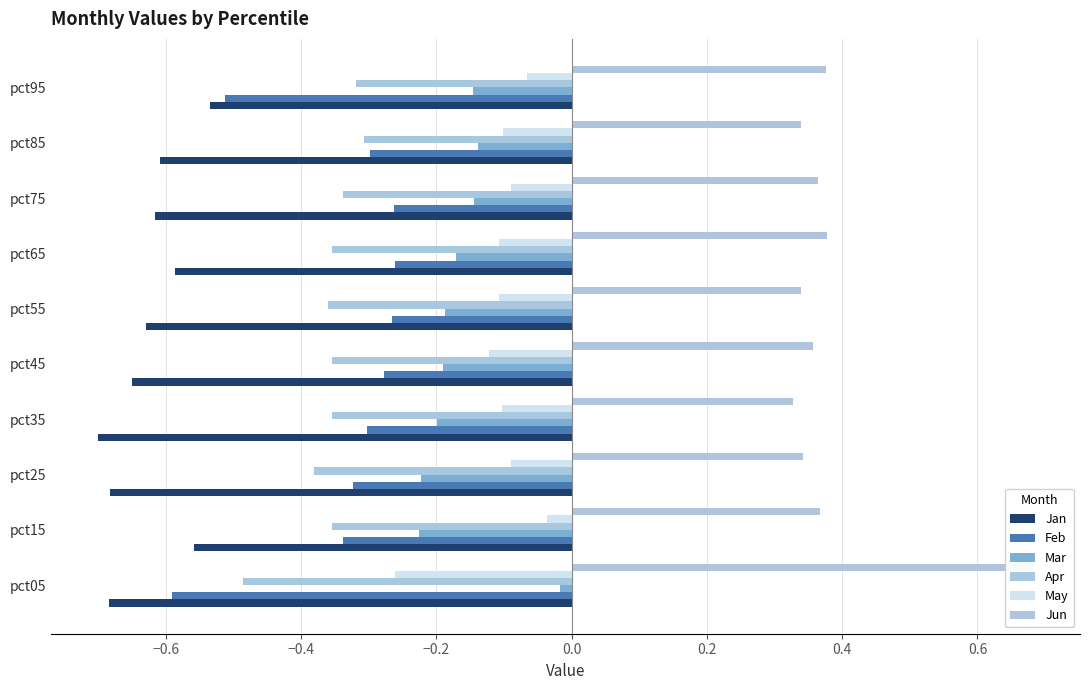

At pct75, list the series in order from largest to smallest.

Jun, May, Mar, Feb, Apr, Jan